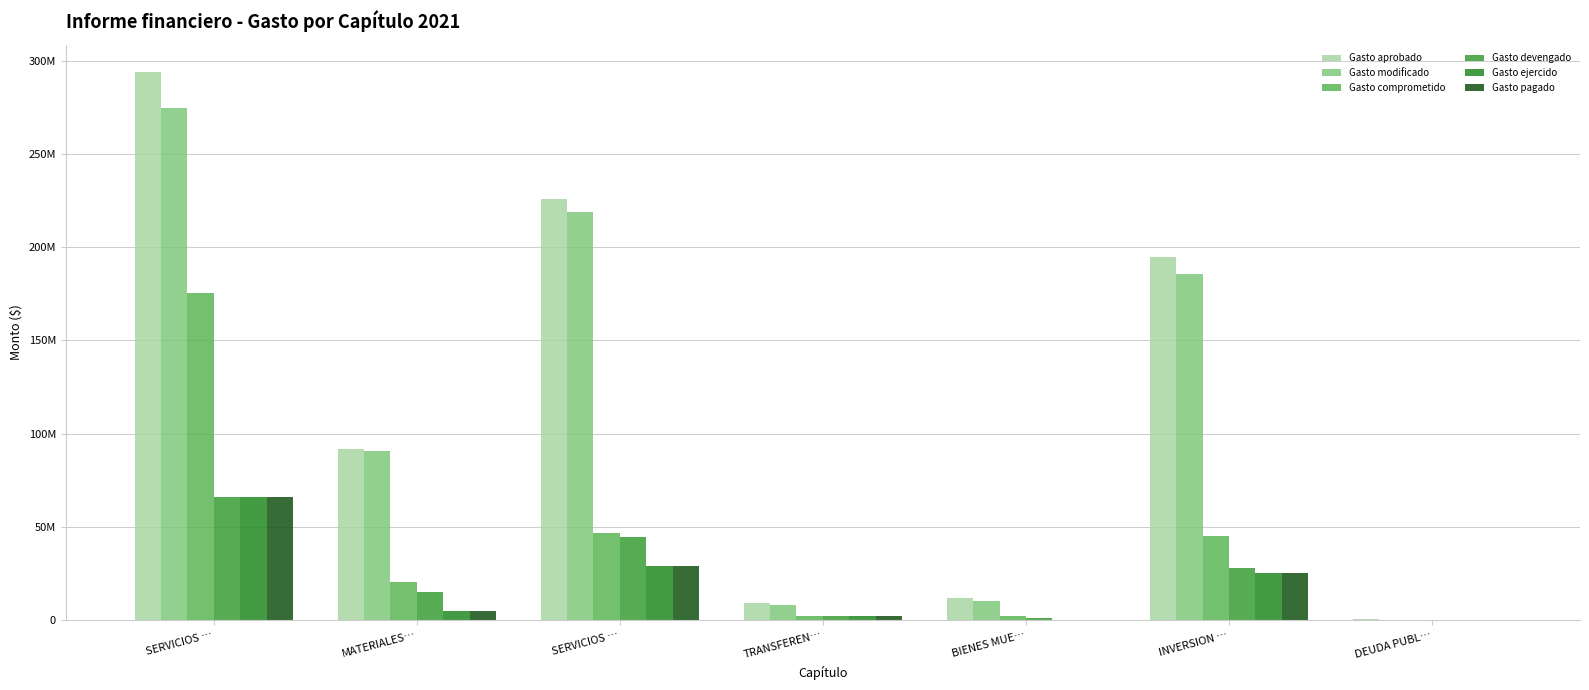

Does the chart contain stacked bars?

No